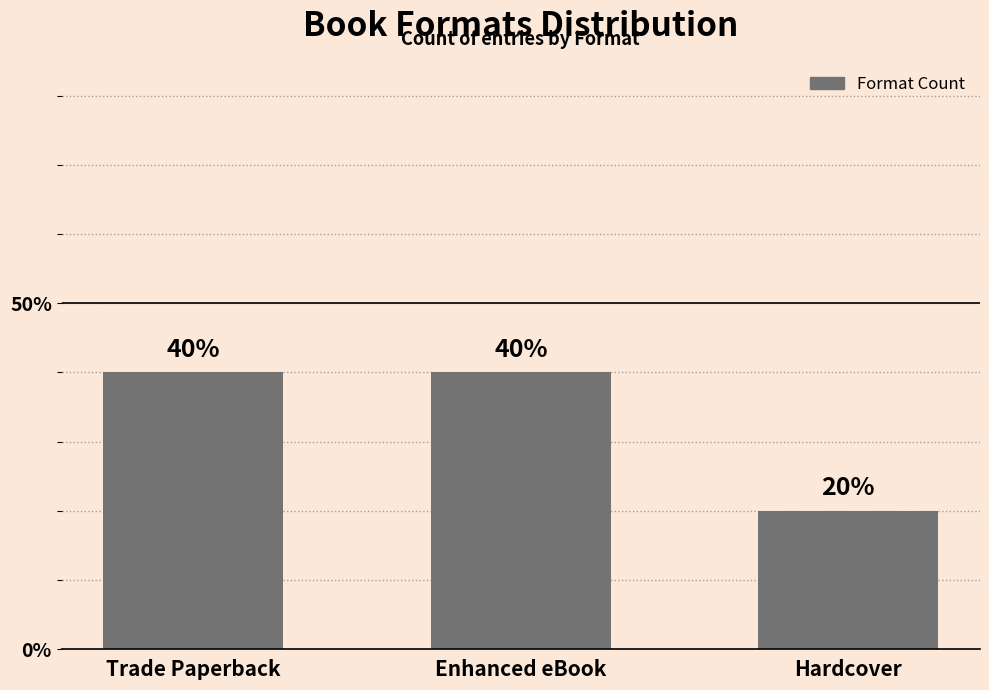

Are the bars horizontal?

No